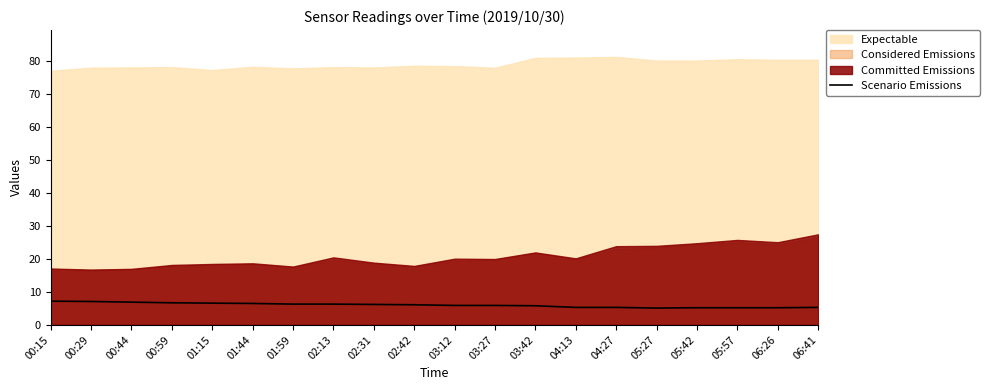

What is the difference between the maximum and minimum values?

2.1